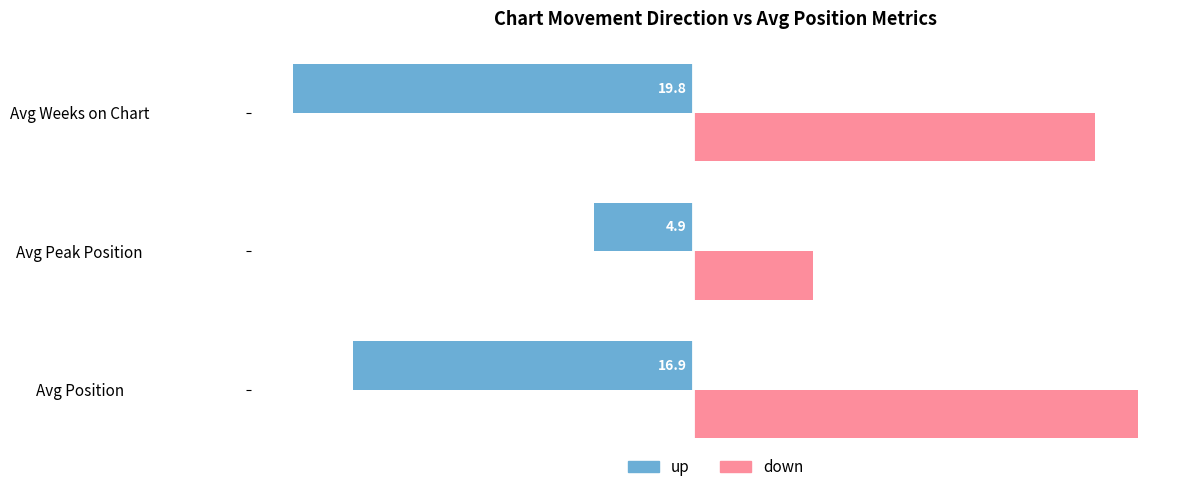

The value of down at Avg Weeks on Chart is 8.3. True or false?

False